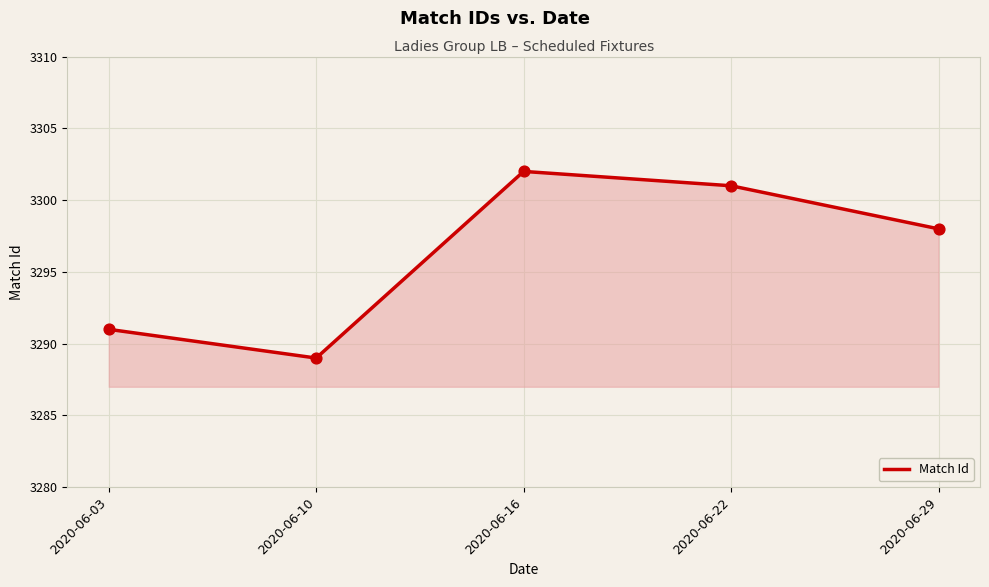

What is the change in value from 2020-06-03 to 2020-06-16?

+11